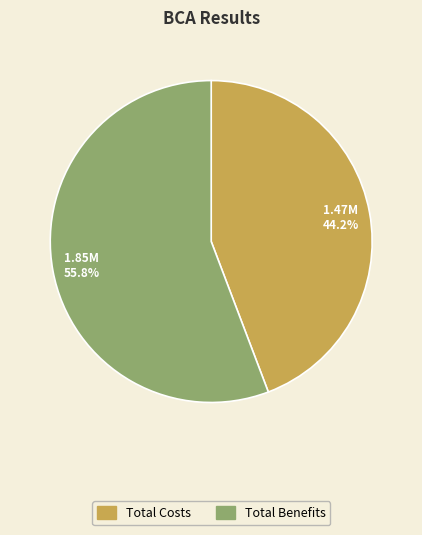

Does Total Benefits account for over 50% of the chart?

Yes